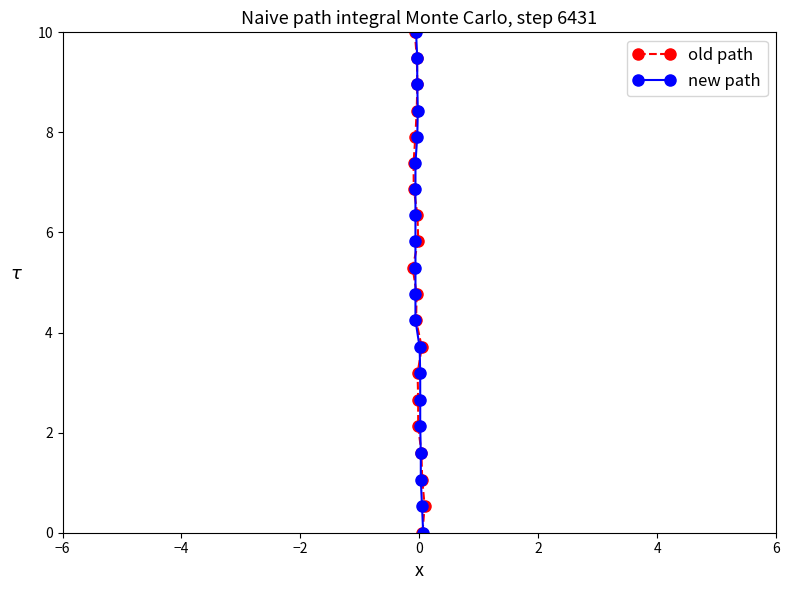

How many lines are shown in the chart?

2